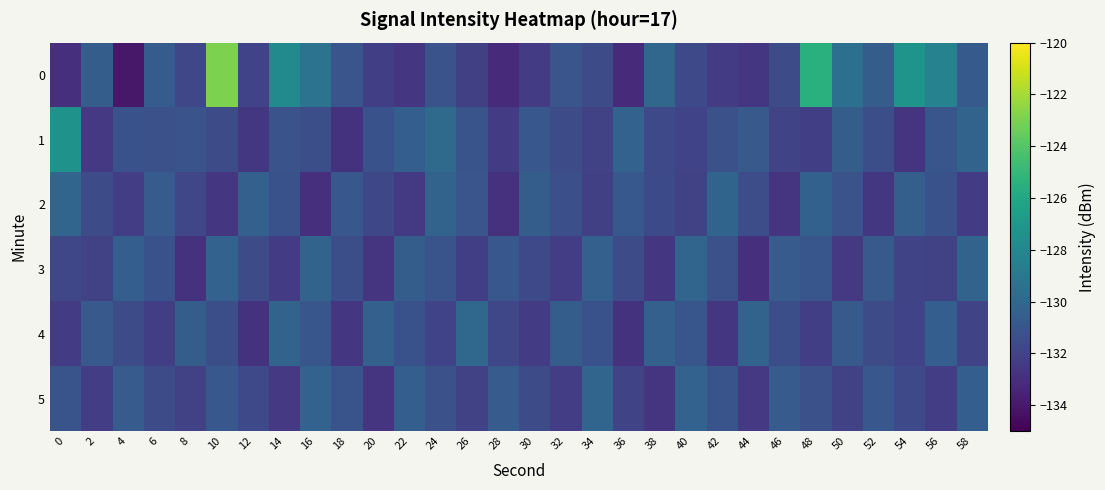

What is the maximum value shown in the chart?

-122.9